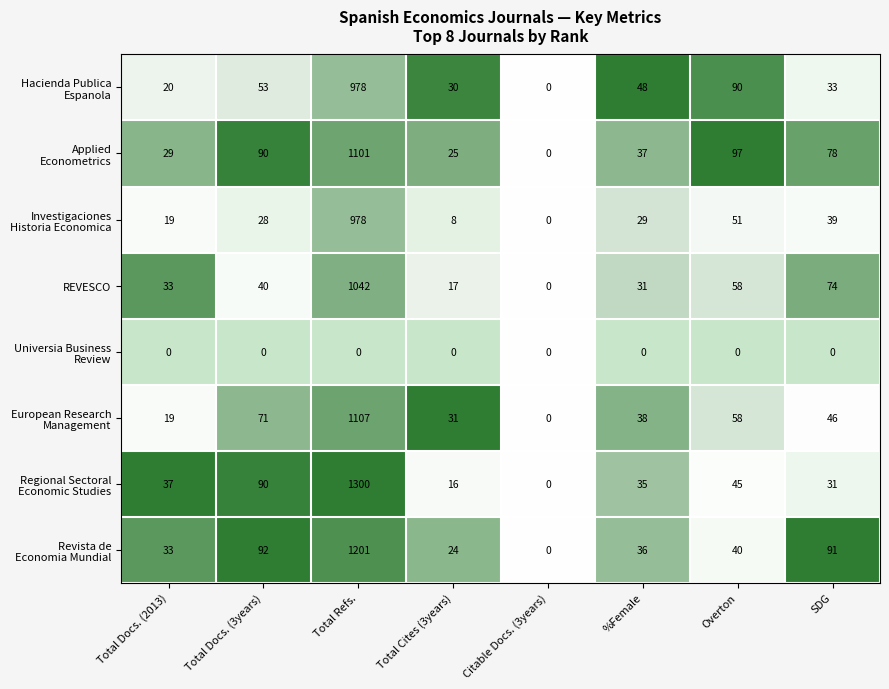

At which category is the sum across all series the highest?

Total Refs.